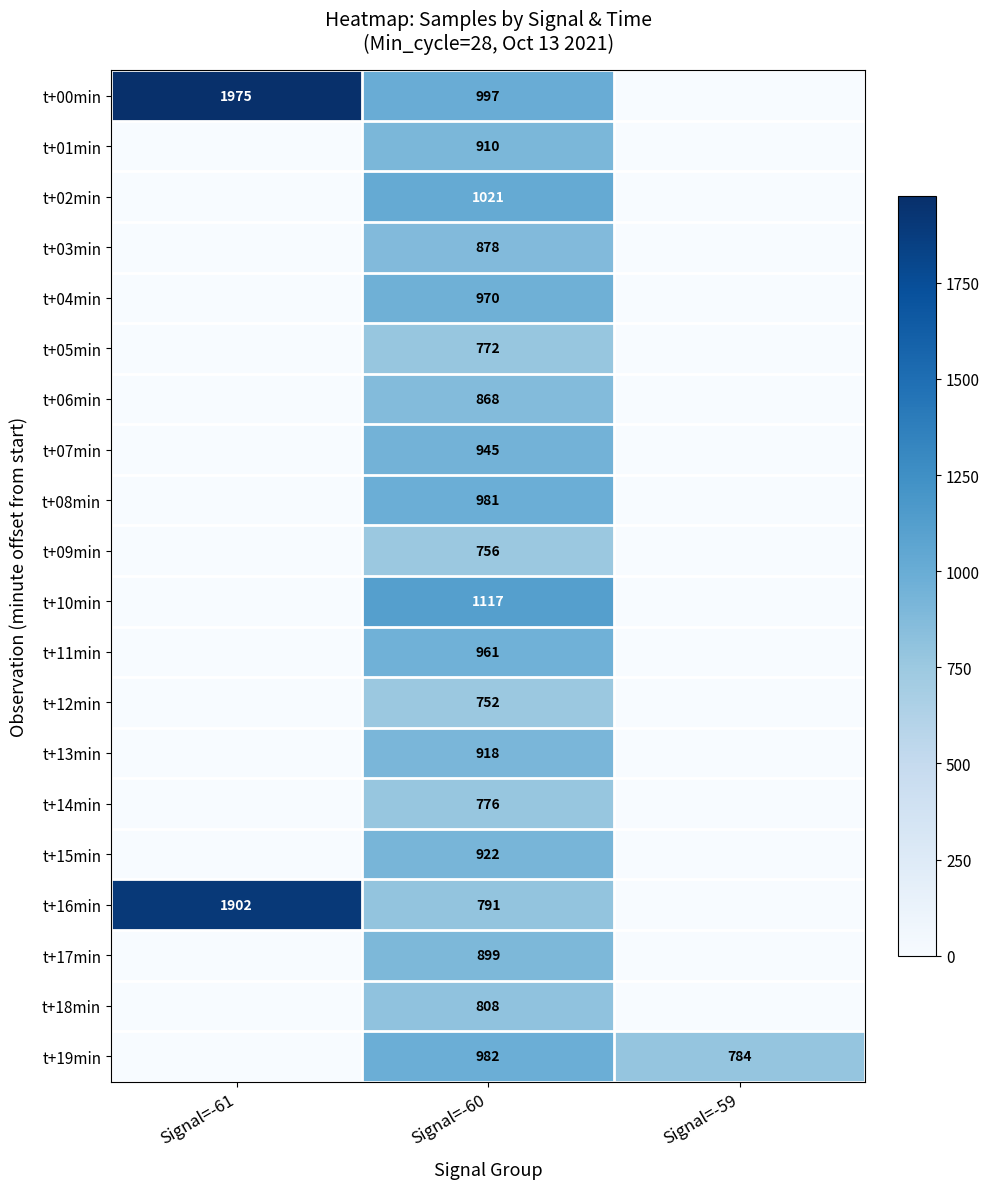

The value of t+18min at Signal=-60 is 808. True or false?

True